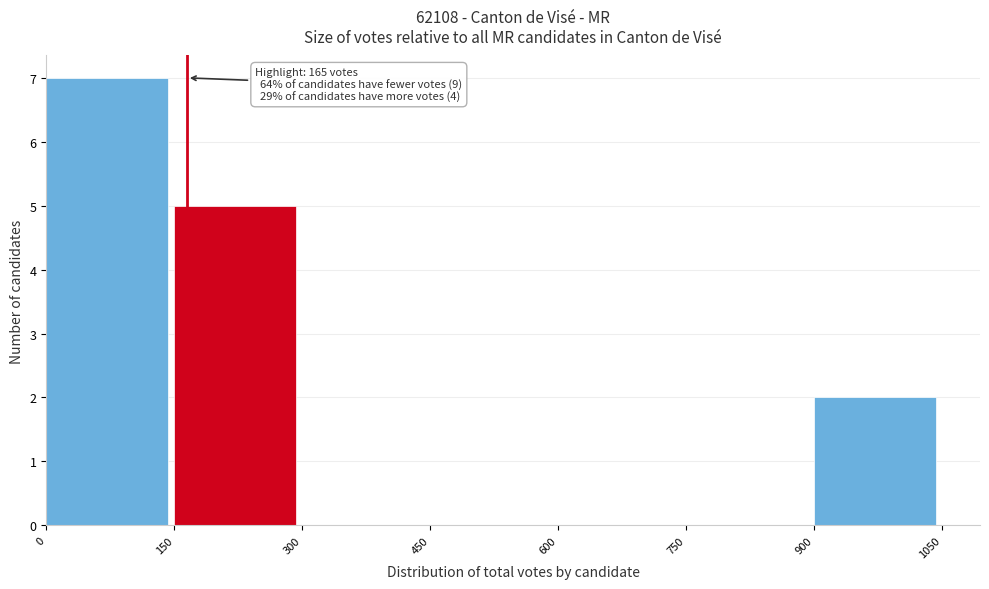

Over which range of the x-axis is the bar tallest?

0 to 150